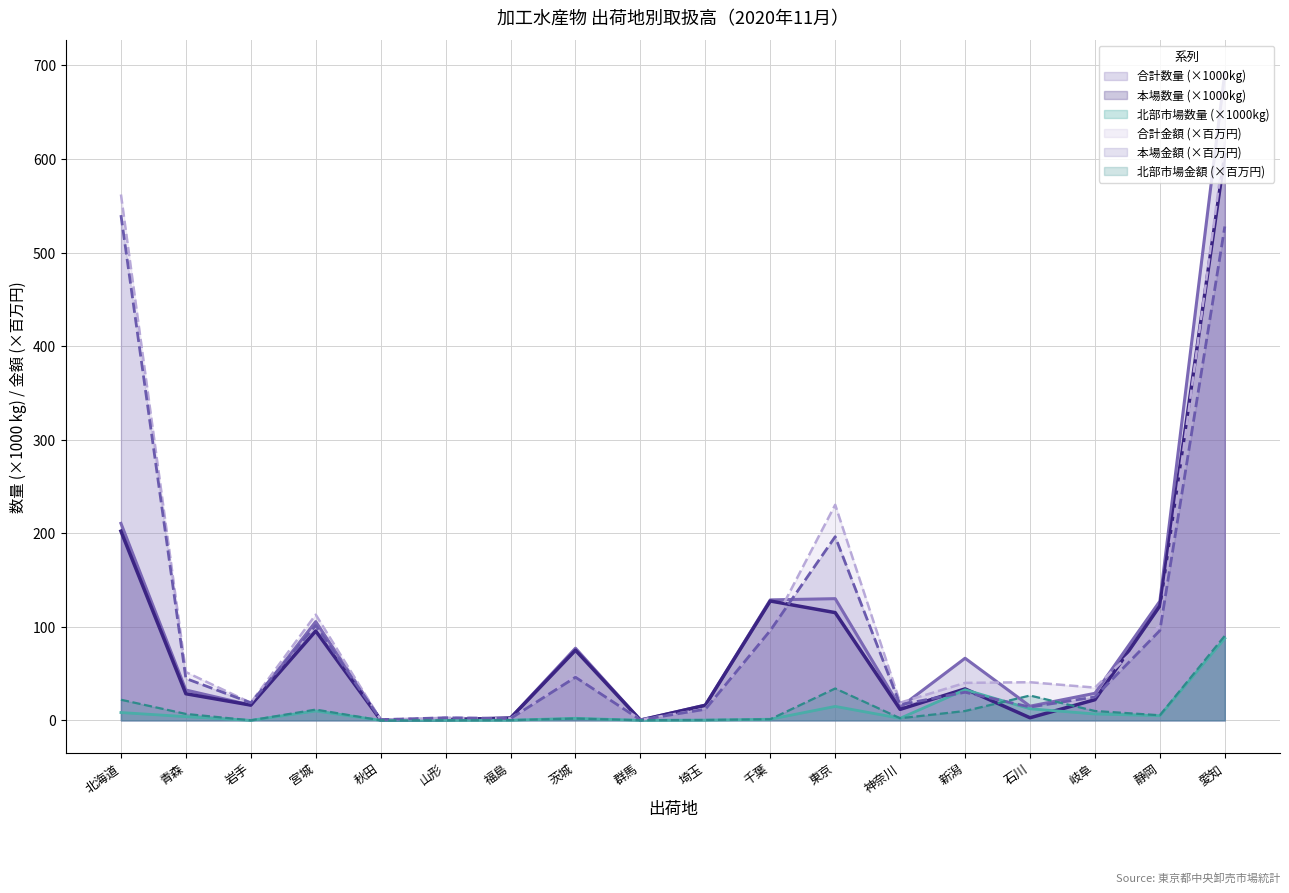

Count the number of categories in the chart.

18